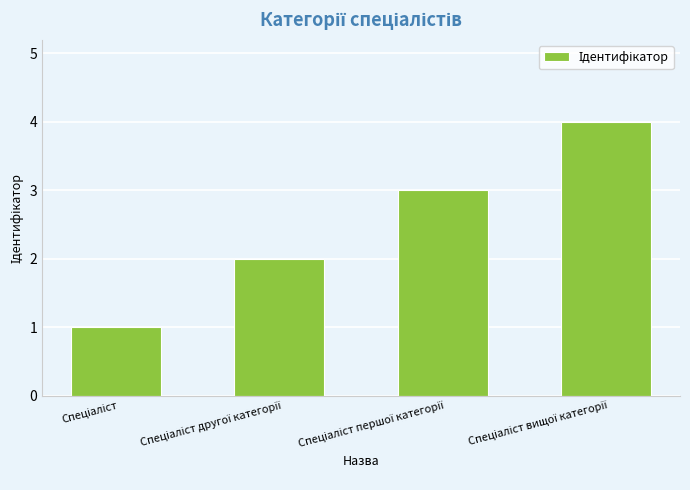

Reading left to right, transcribe all the data shown in this chart.

1	2	3	4